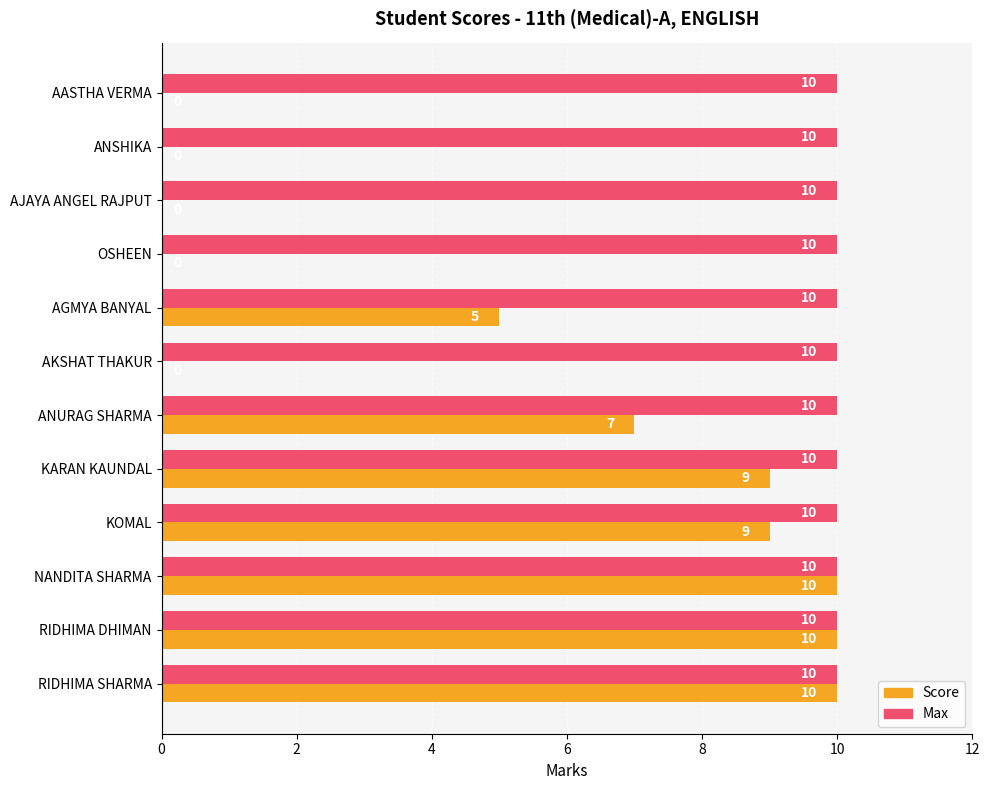

Which series has the largest total across all categories?

Max